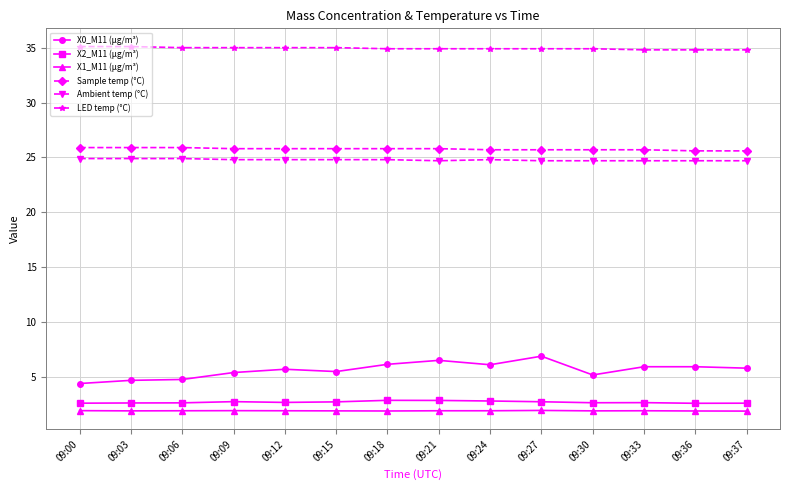

Is the value of Sample temp (°C) at 09:15 greater than the value of Ambient temp (°C) at 09:03?

Yes